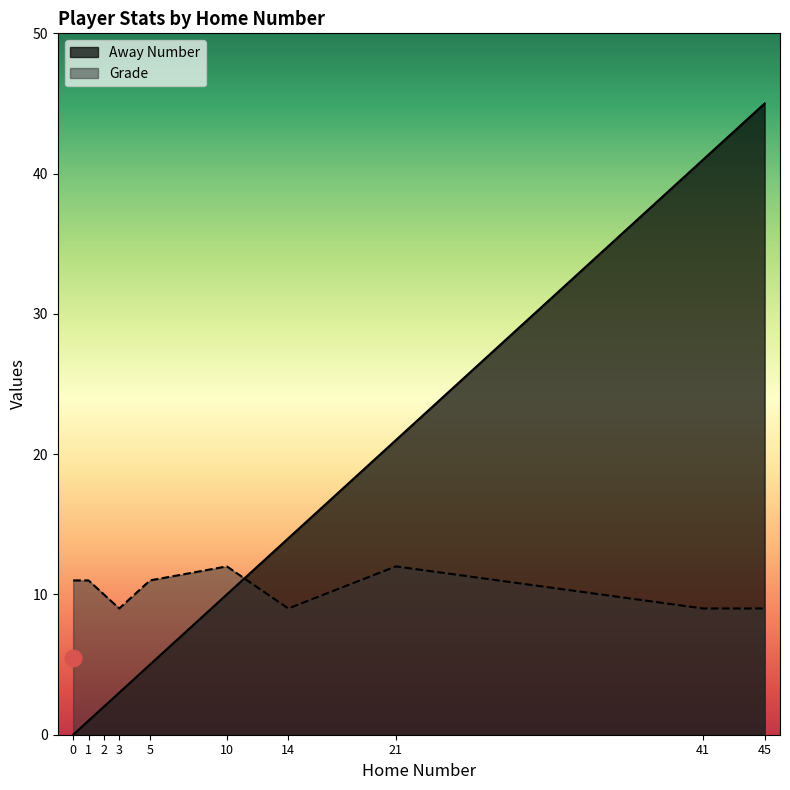

How many categories are shown in the chart?

10